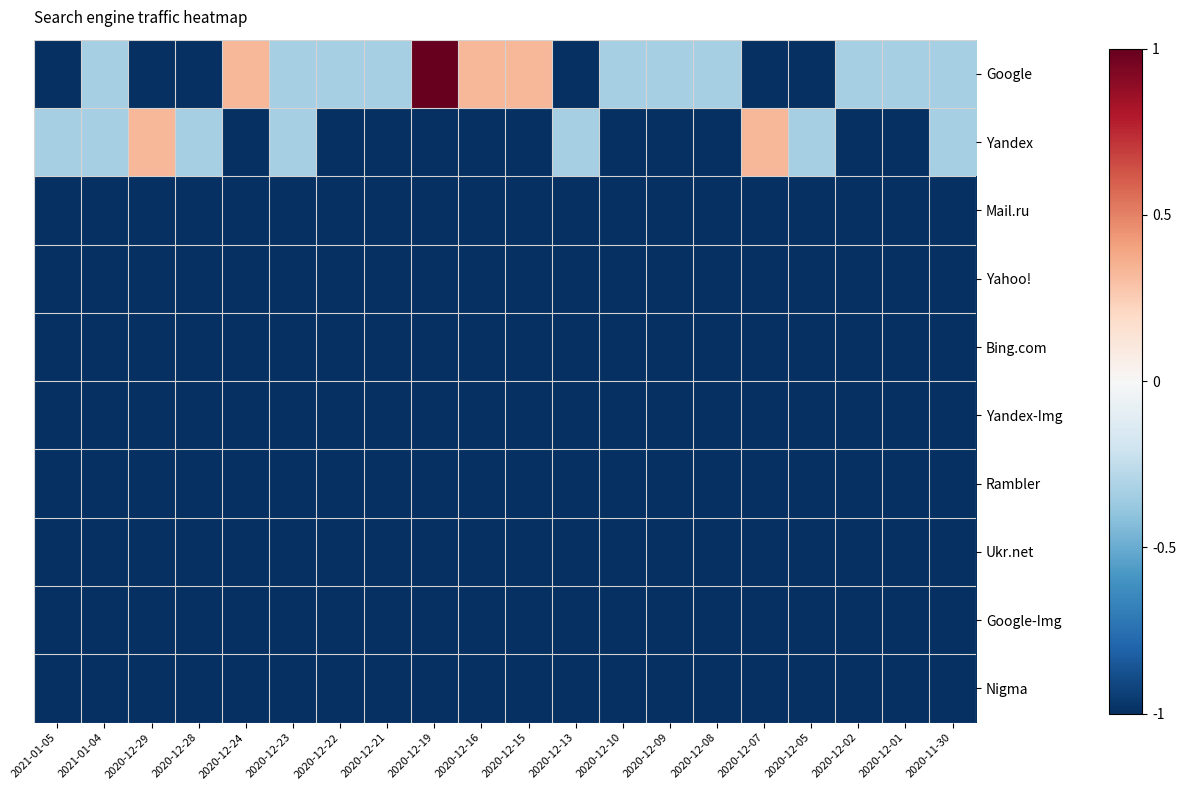

What is the difference between the highest and lowest values at 2020-12-15?

1.3